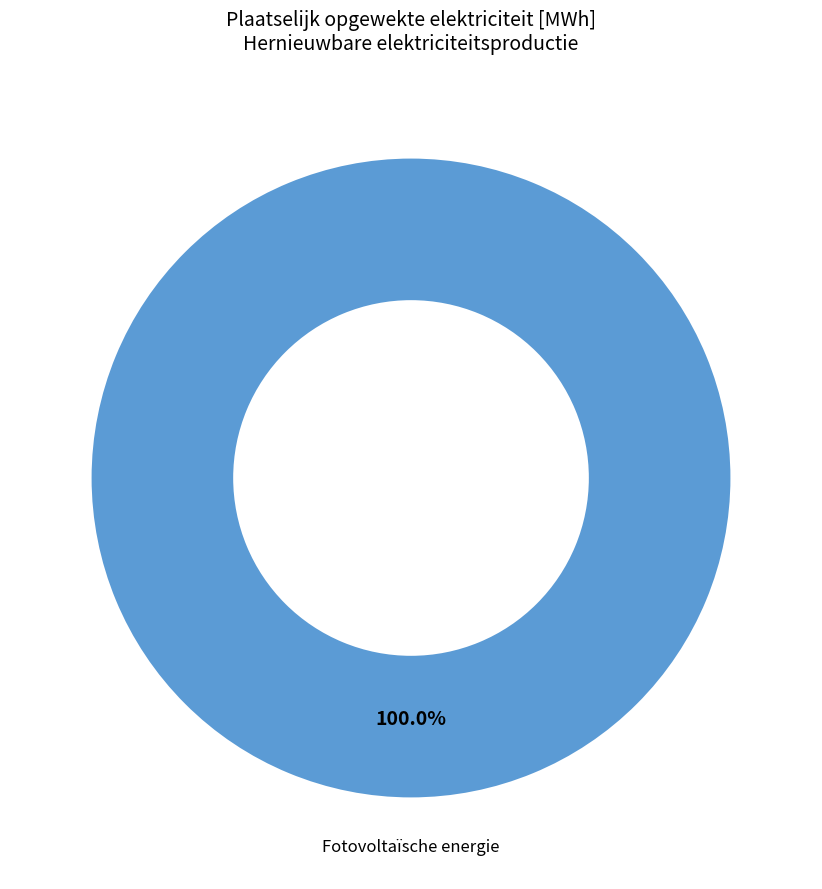

Is there any slice that represents more than half of the pie?

Yes